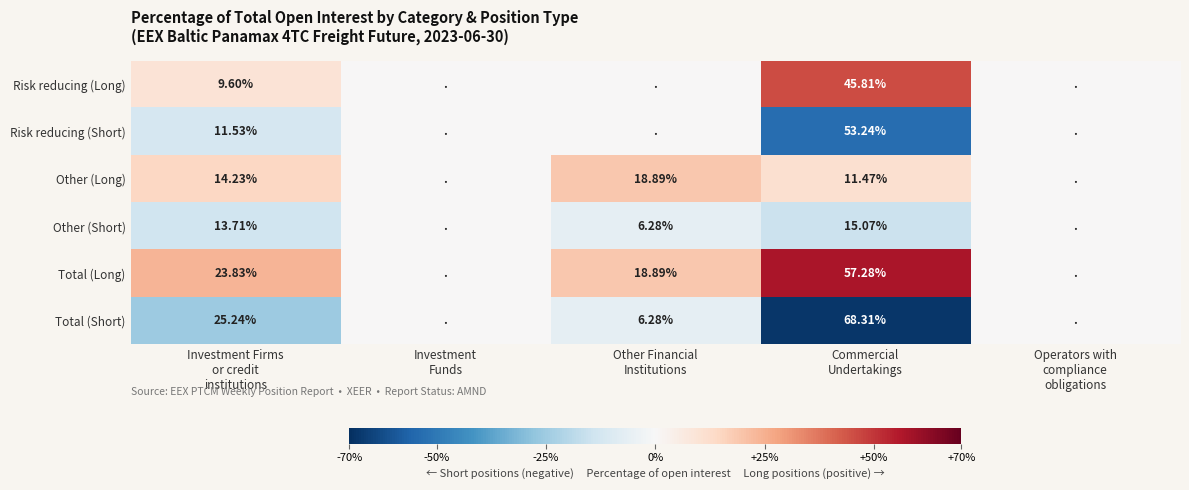

True or false: Total (Short) has a value of -24.4 at Commercial Undertakings.

False